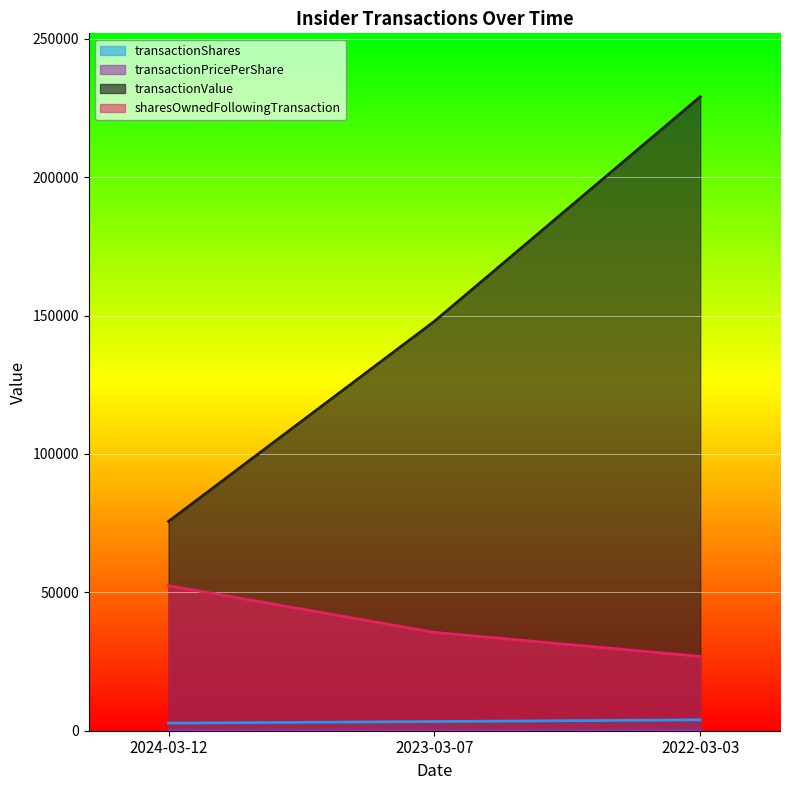

What is the total value across all series at 2022-03-03?

259864.5